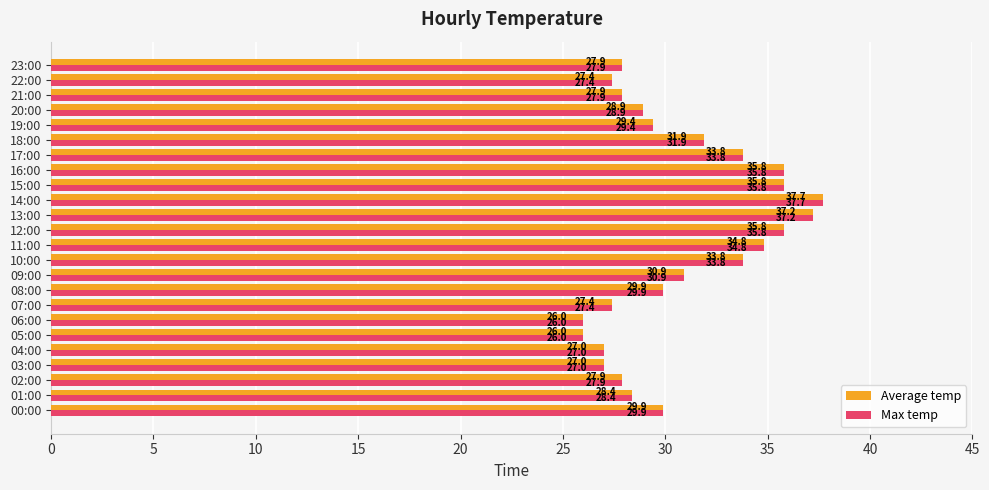

How many data points in Average temp are less than 29?

11